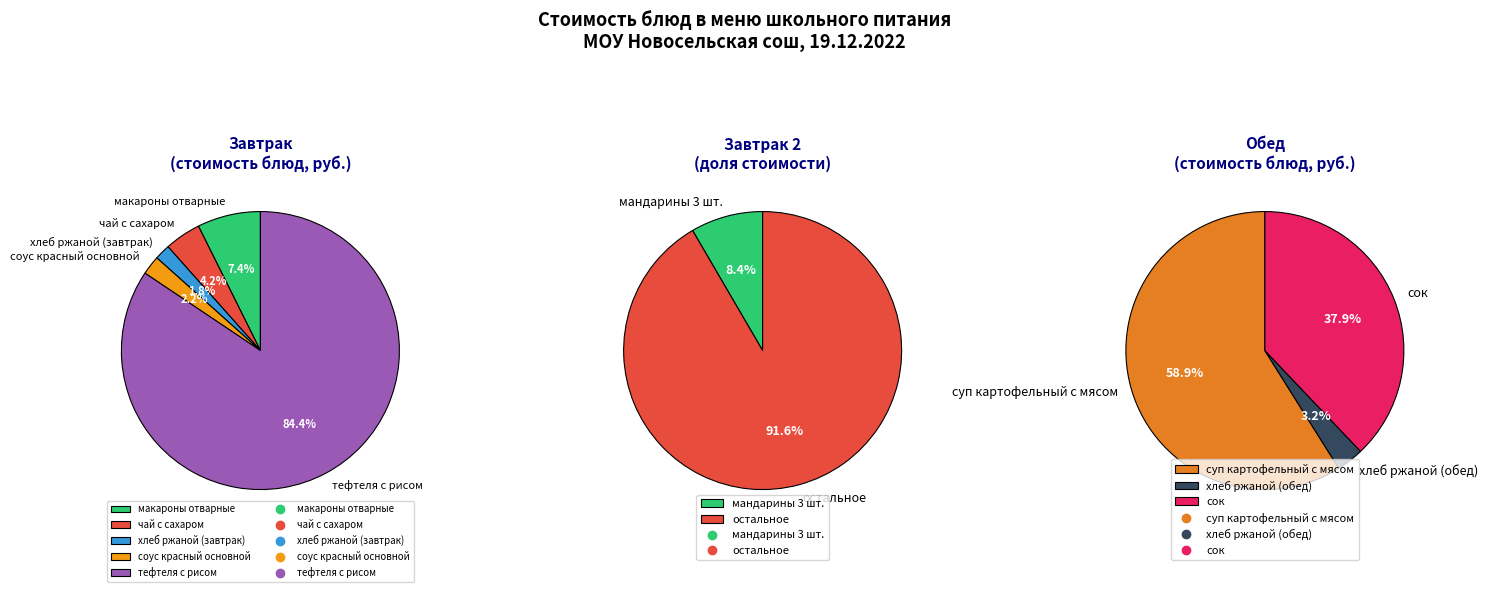

Which slice is the smallest?

хлеб ржаной (завтрак)